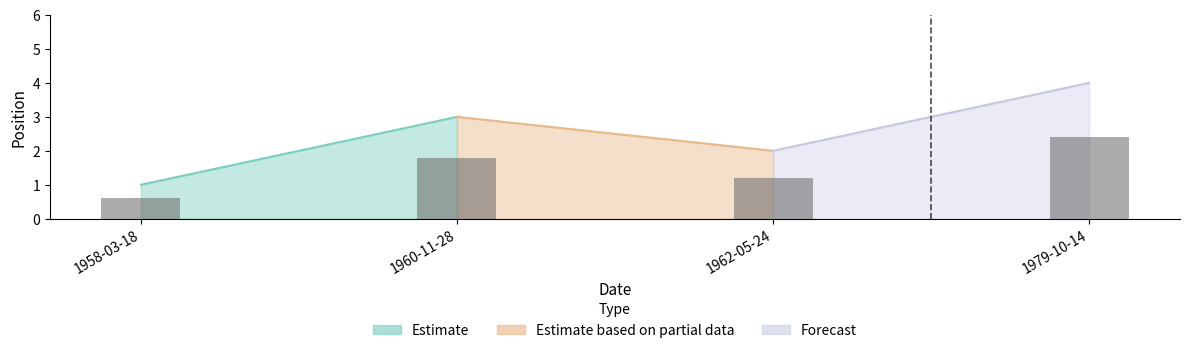

True or false: the data shows 1 at 1958-03-18.

True